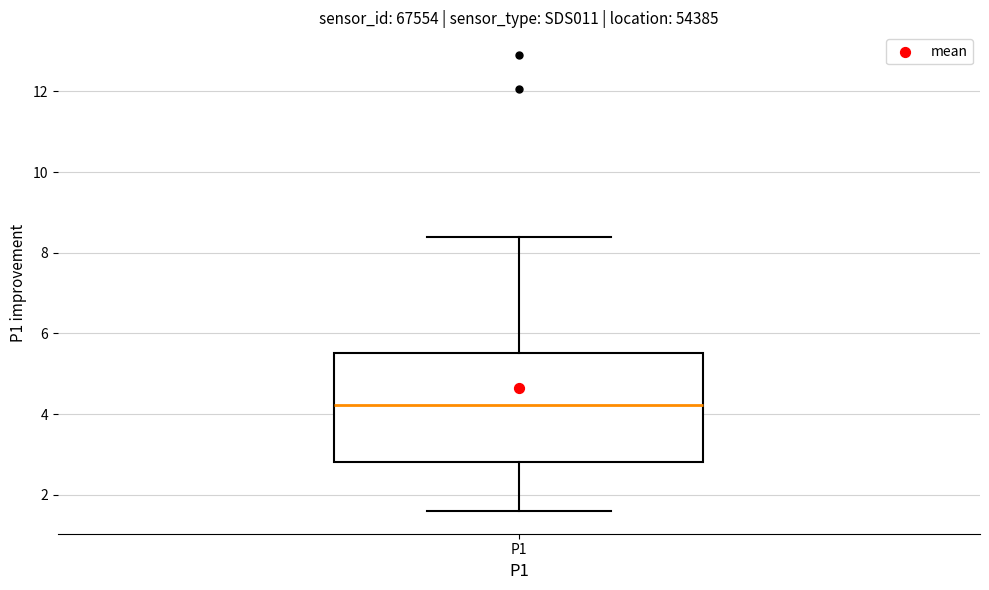

Transcribe this box plot: give where the median line is, the range the box spans, and where the two whiskers end, as read against the y-axis. The values are not printed on the chart, so give them approximately, as read against the axis.

median 4.2, box 2.8 to 5.6, whiskers 1.6 to 8.4